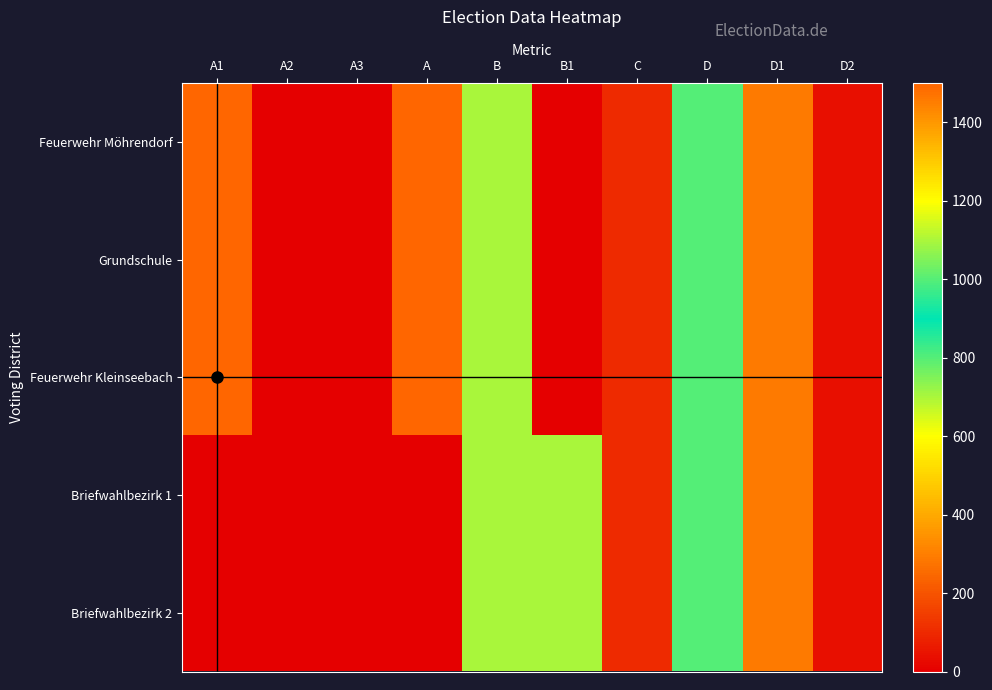

Reading left to right, list all the values displayed in this chart.

Feuerwehr Möhrendorf: A1=1500	A2=0	A3=0	A=1500	B=1100	B1=0	C=100	D=1000	D1=289	D2=36
Grundschule: A1=1500	A2=0	A3=0	A=1500	B=1100	B1=0	C=100	D=1000	D1=289	D2=36
Feuerwehr Kleinseebach: A1=1500	A2=0	A3=0	A=1500	B=1100	B1=0	C=100	D=1000	D1=289	D2=36
Briefwahlbezirk 1: A1=0	A2=0	A3=0	A=0	B=1100	B1=1100	C=100	D=1000	D1=289	D2=36
Briefwahlbezirk 2: A1=0	A2=0	A3=0	A=0	B=1100	B1=1100	C=100	D=1000	D1=289	D2=36